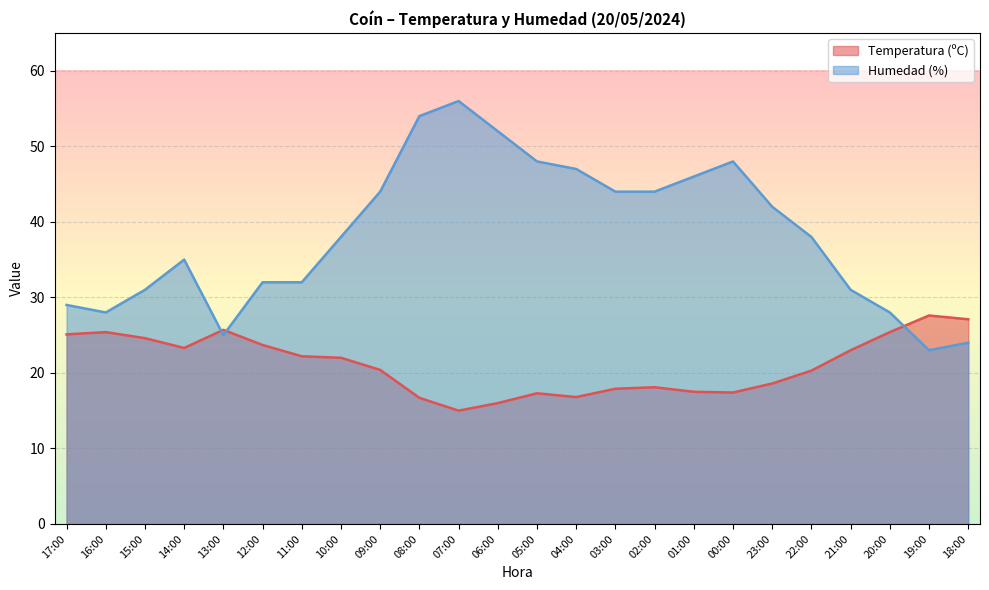

What is the value of the Temperatura (ºC) point at the 11th from the left?

15.0